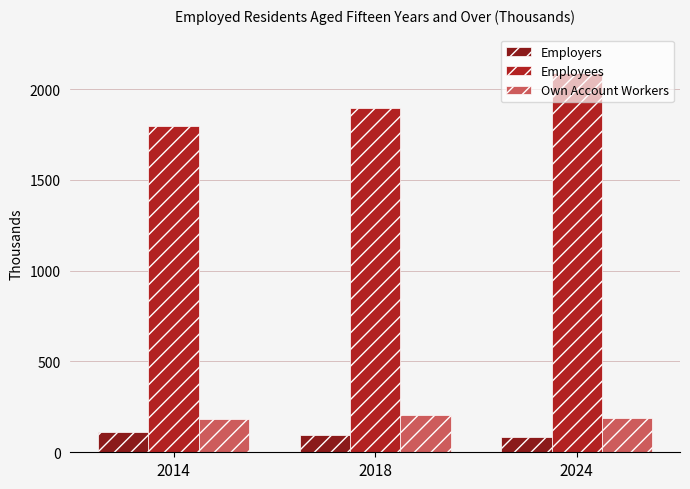

Read the Employees value at 2018.

1894.4